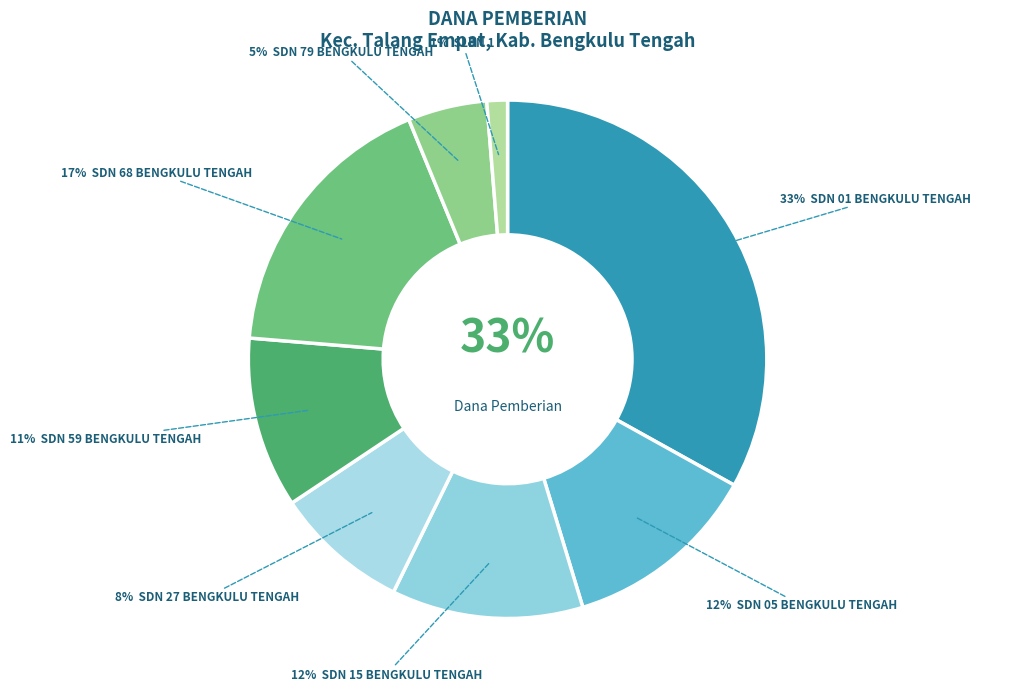

To the nearest percent, what portion does SD NEGERI 01 BENGKULU TENGAH represent?

33%